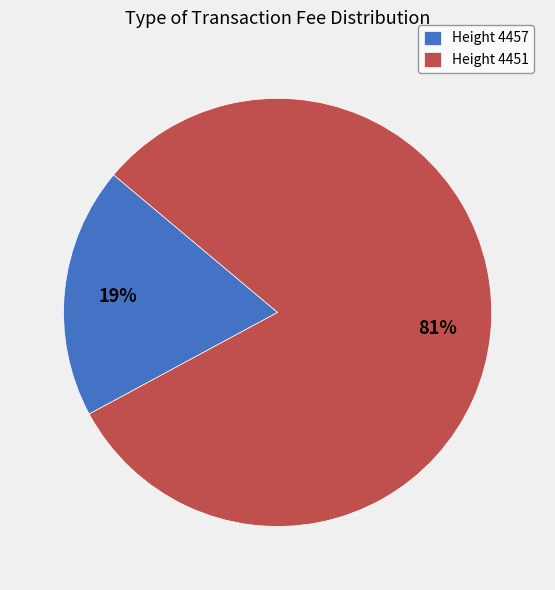

Which slice represents more than half of the pie?

Height 4451